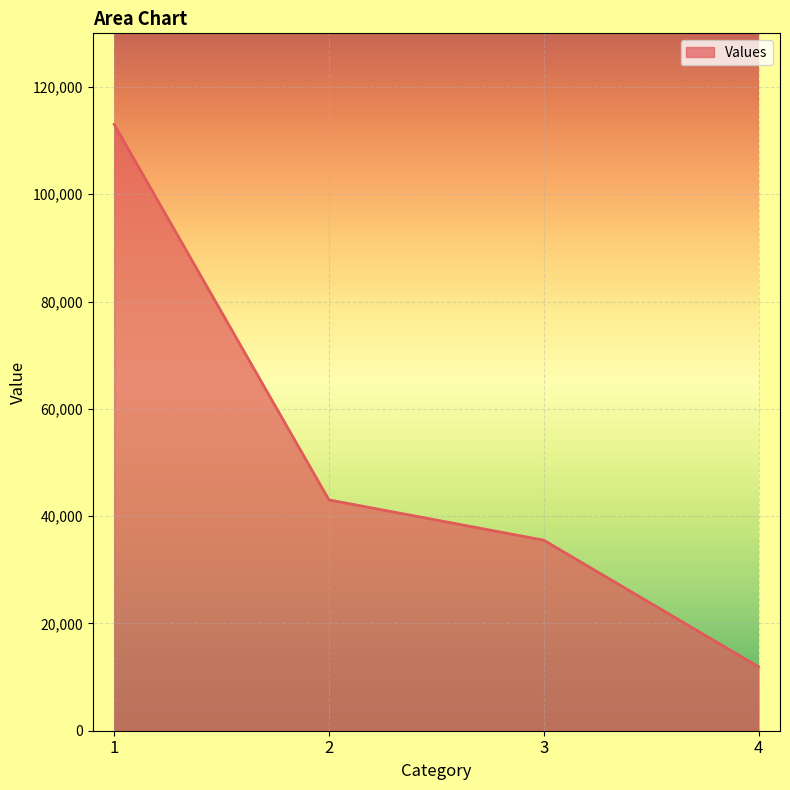

Is it true that the value at 3 is 53988?

False